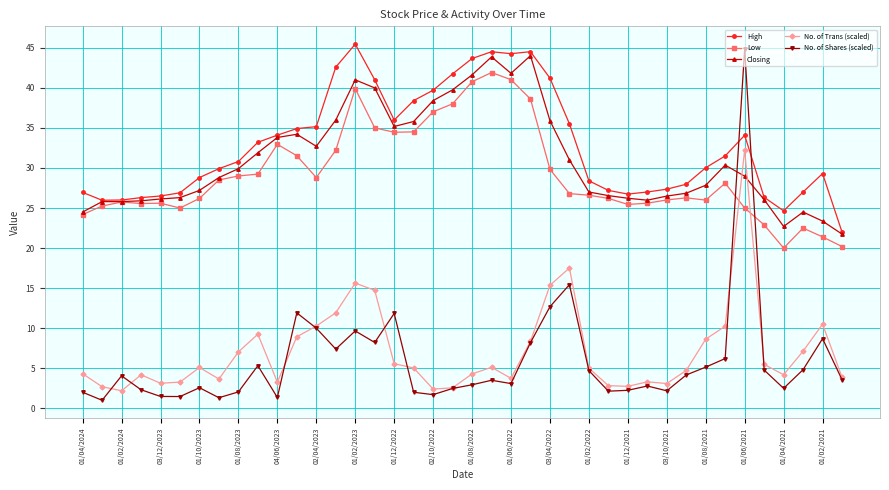

Which series has the largest range (max minus min)?

No. of Shares (scaled)